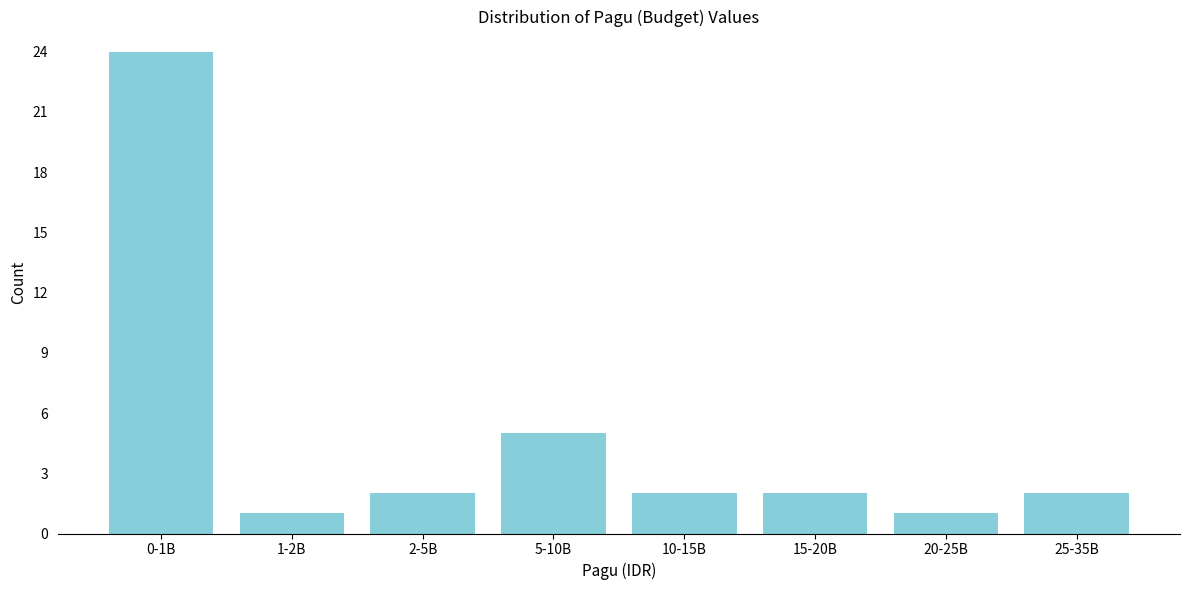

Reading left to right, what are all the values shown in this chart?

0-1B=24	1-2B=1	2-5B=2	5-10B=5	10-15B=2	15-20B=2	20-25B=1	25-35B=2